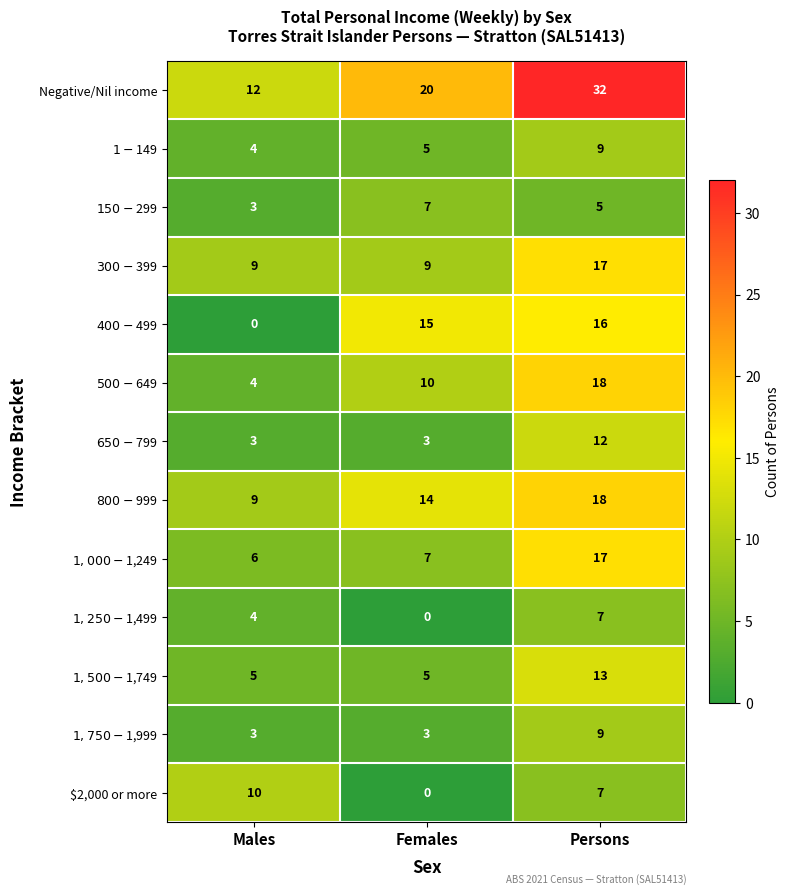

How many Negative/Nil income values are between 12 and 32?

3